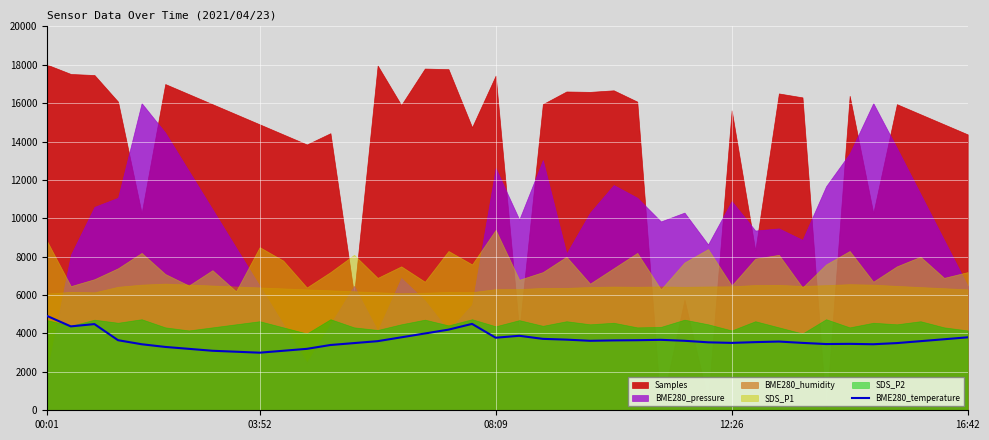

Which category has the highest value in the BME280_temperature series?

00:01